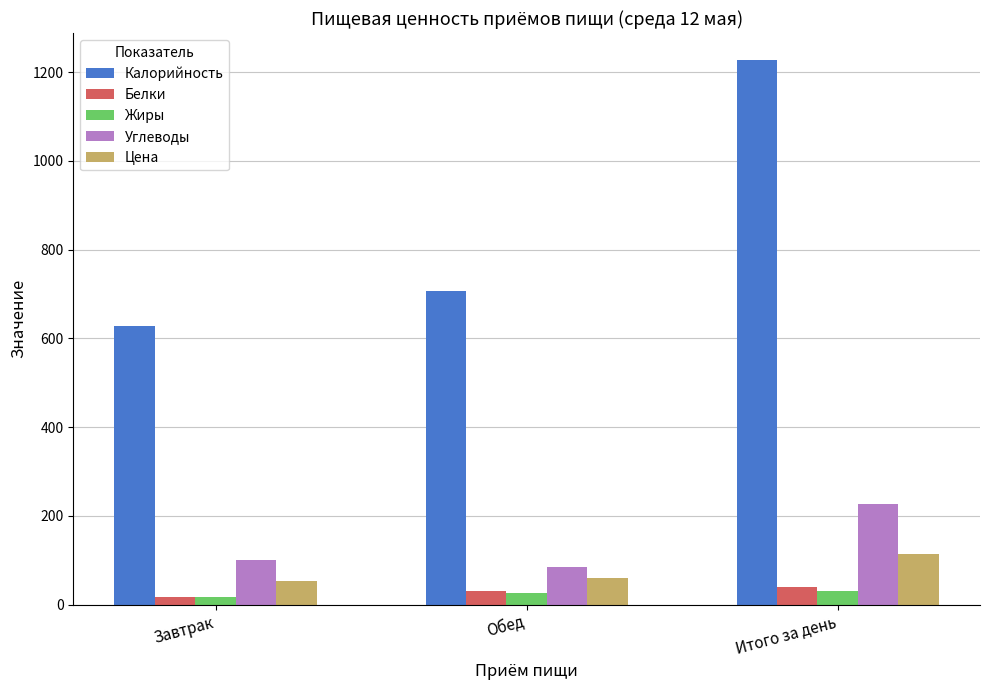

What value does the Углеводы series have at Обед?

84.0